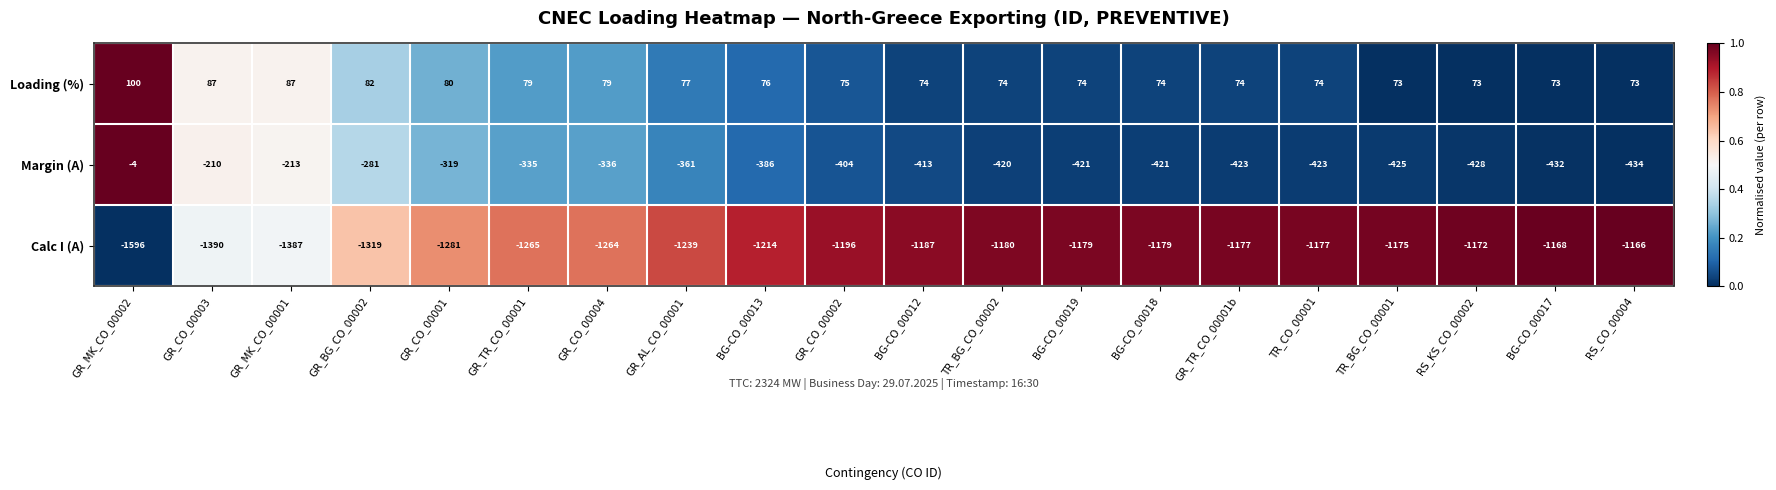

Read the Margin (A) value at TR_CO_00001, to the nearest 50.

-400